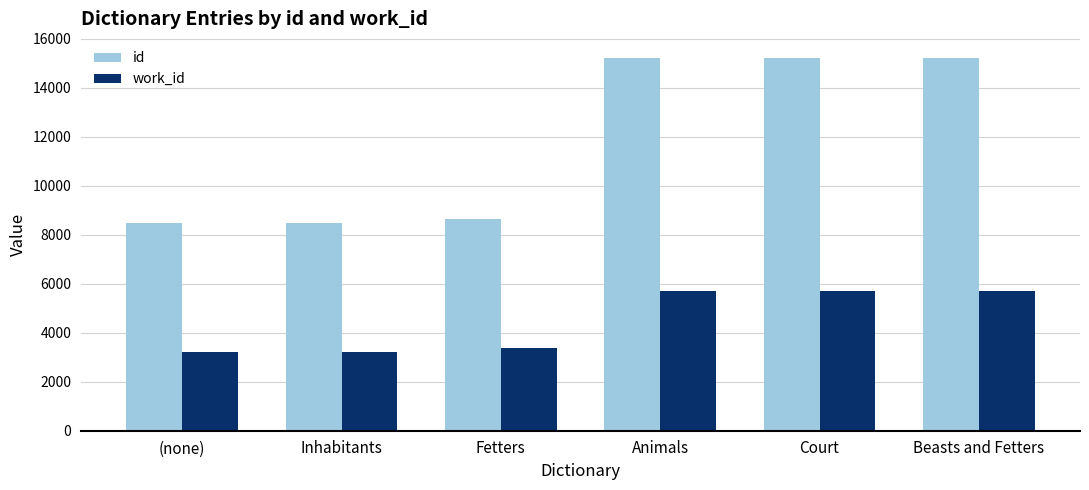

How many bars are there in total?

12